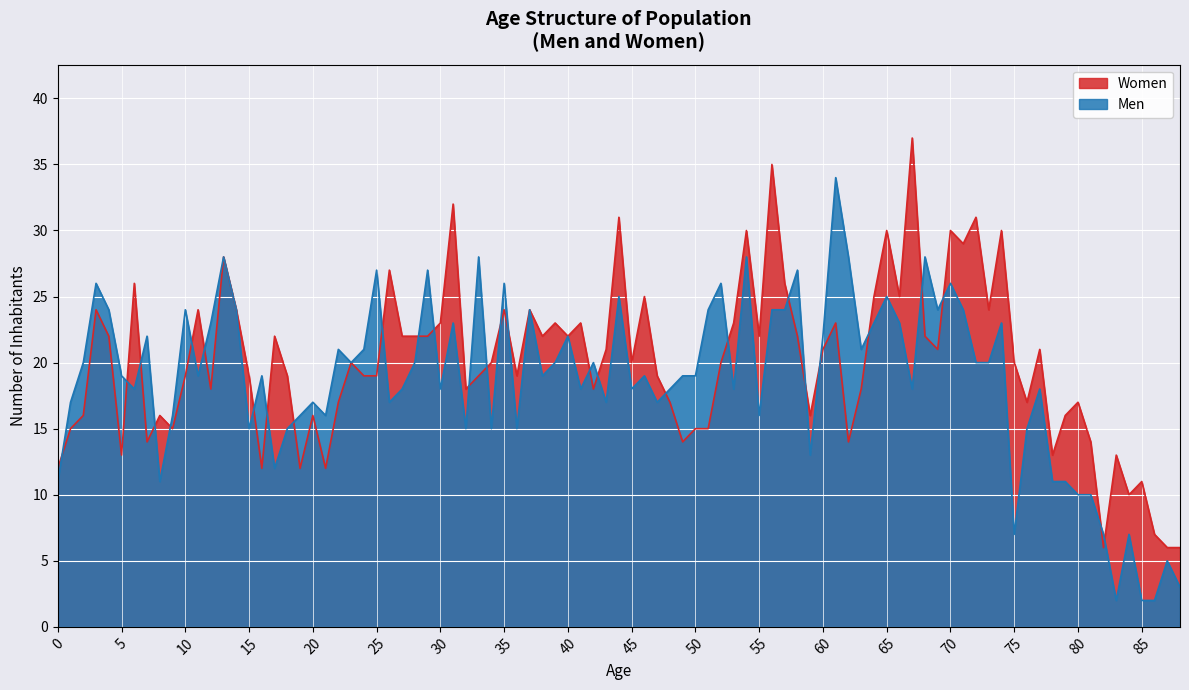

What is the maximum value for Men?

34